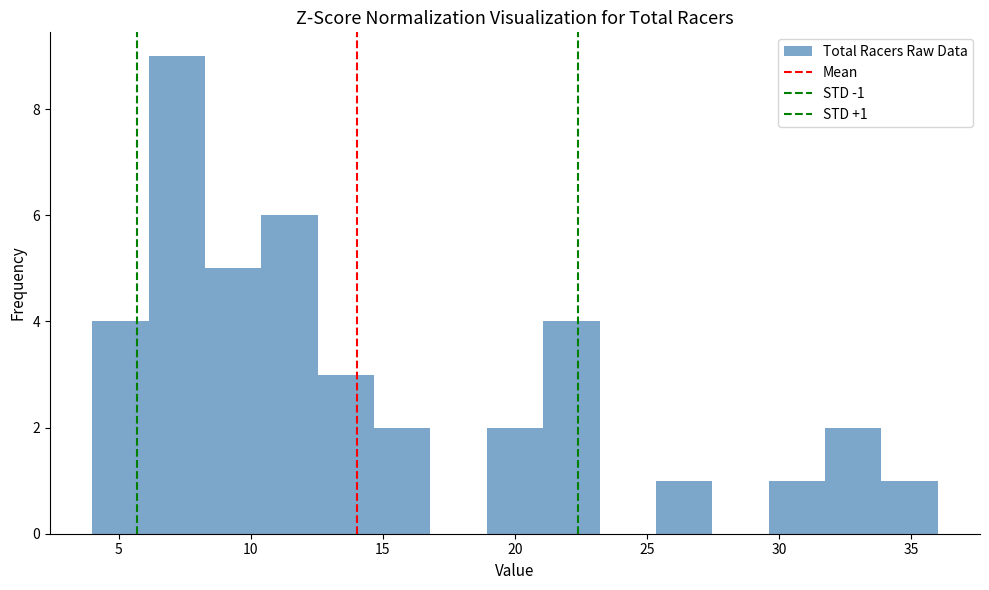

Which range on the x-axis has the tallest bar?

6.0 to 8.5